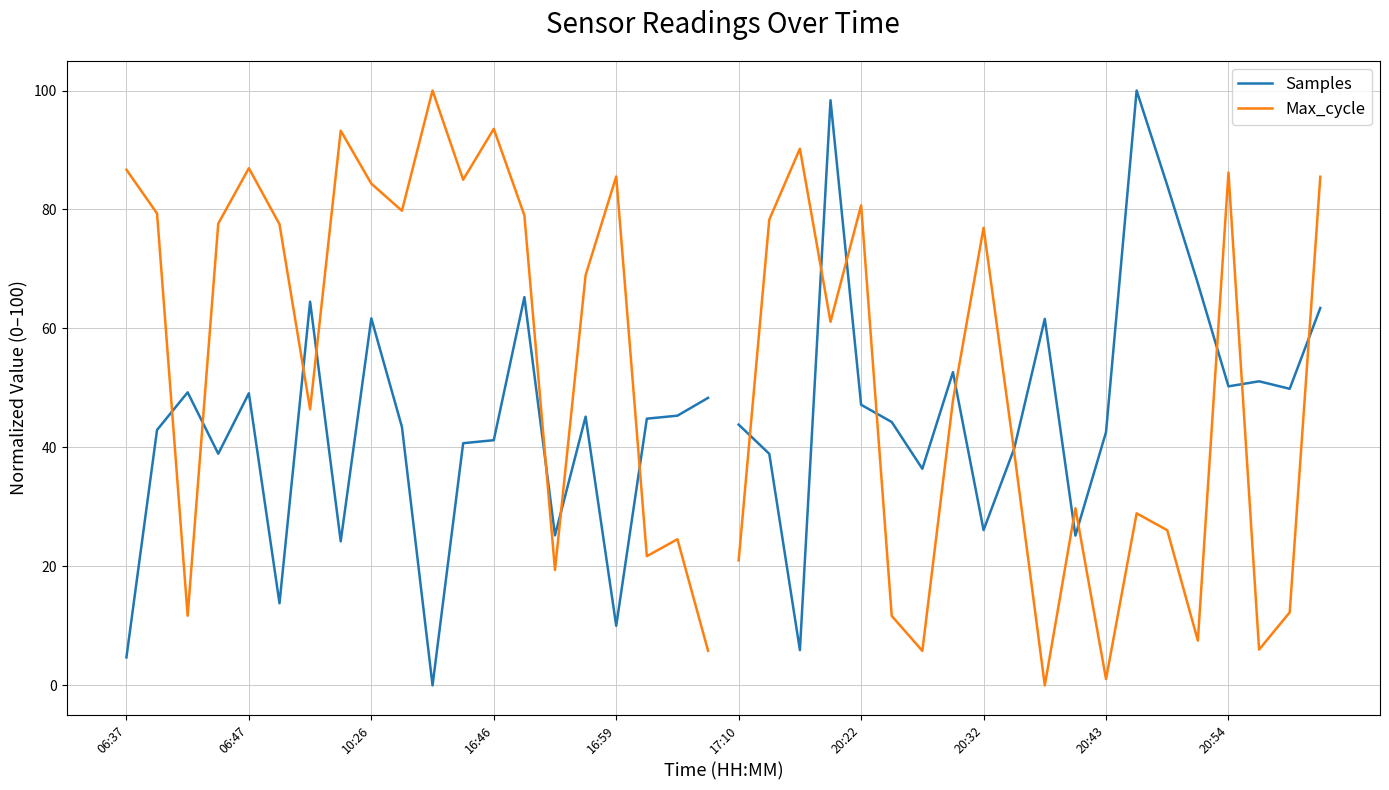

True or false: Max_cycle has a value of 157.3 at 20:32.

False